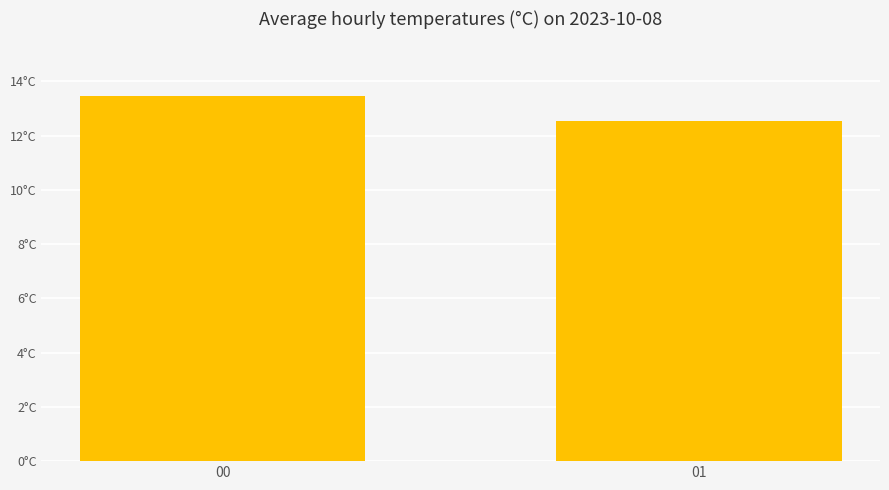

Reading left to right, extract all data points from this chart.

13.5	12.5